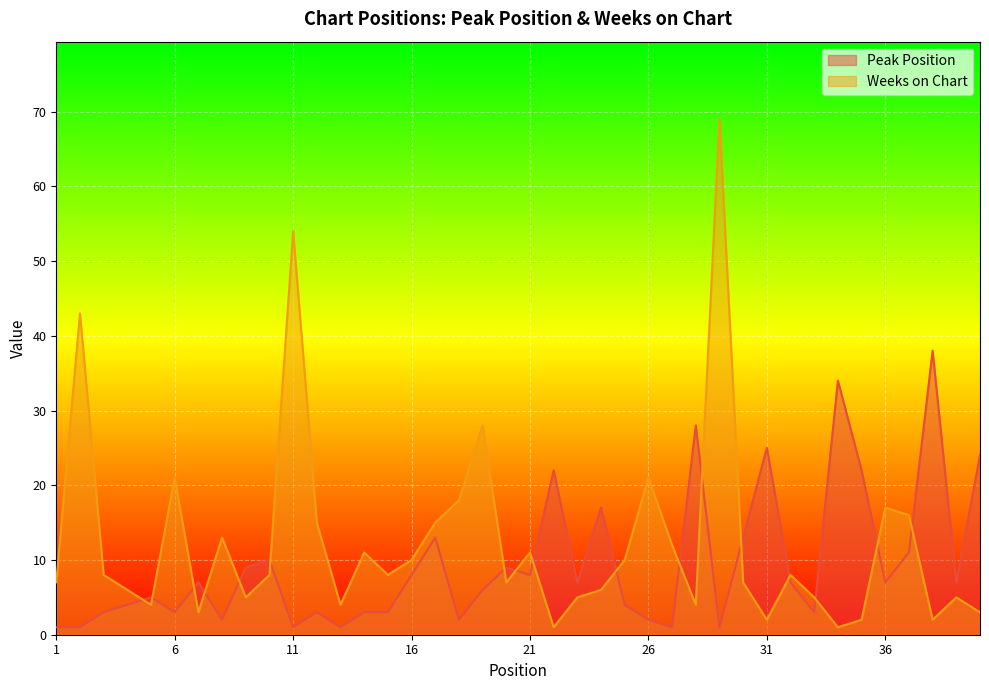

Rank the series by their maximum value, from lowest to highest.

Peak Position, Weeks on Chart